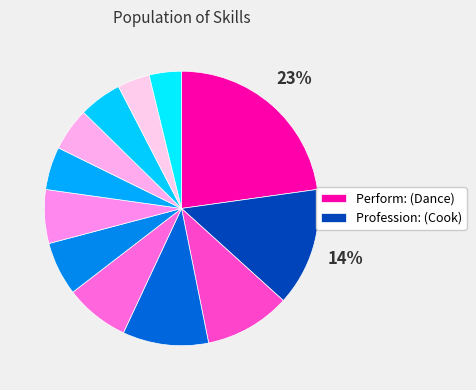

How many segments does this pie chart have?

12